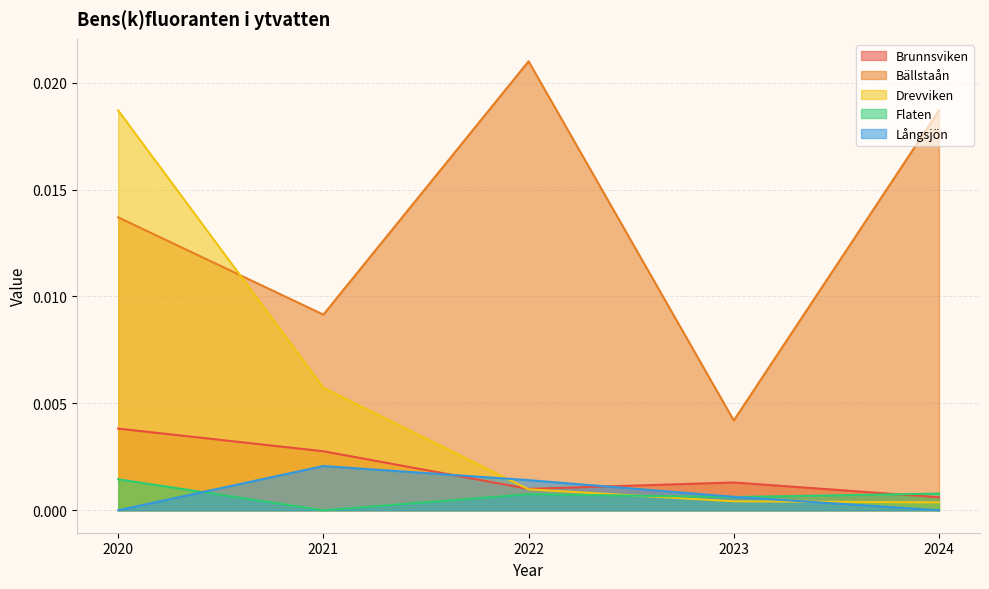

At which category does the chart reach its peak across all series?

2022